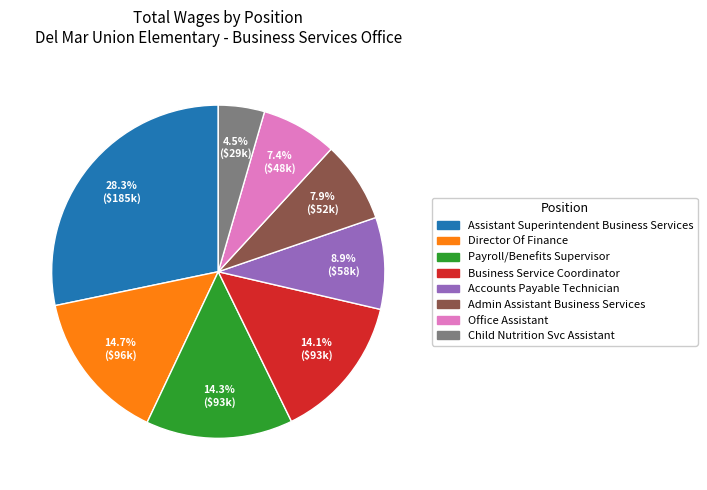

How many segments does this pie chart have?

8